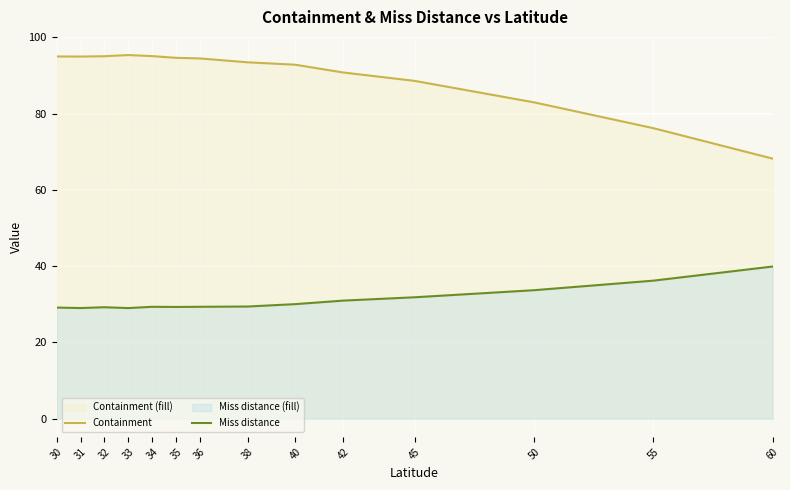

What is the difference between the Containment values at 30 and 32?

0.1